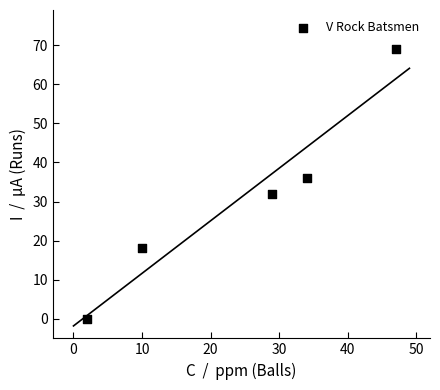

What is the range of Y values (max minus min)?

69